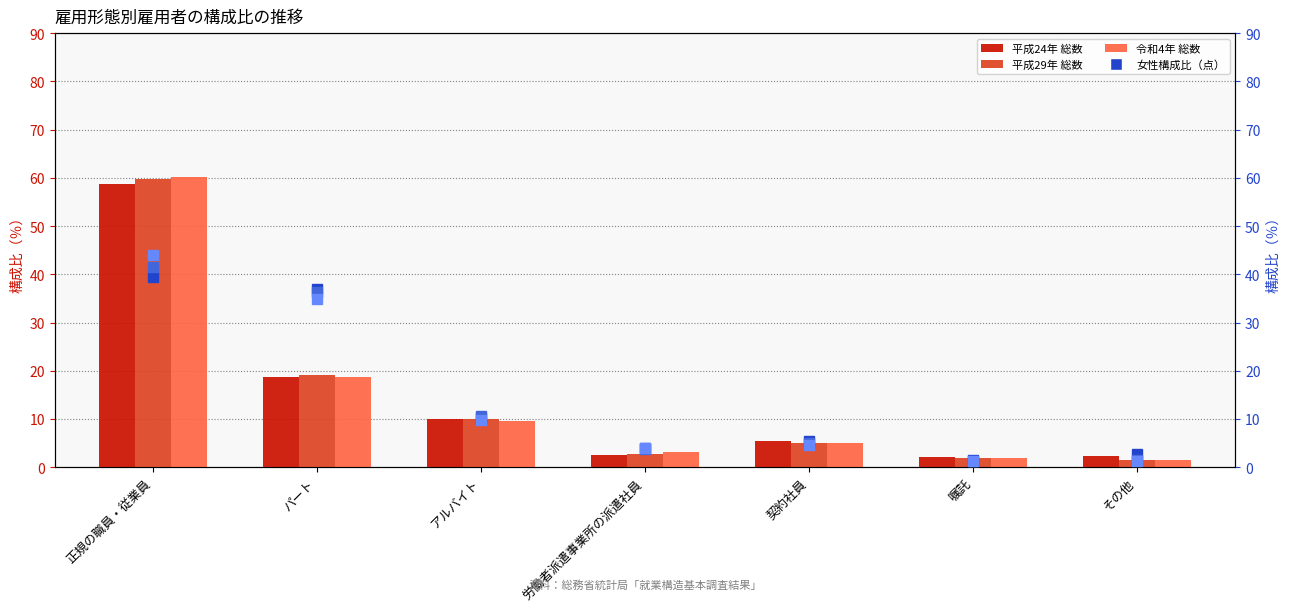

Where does the 平成29年 総数 series first go above 5?

正規の職員・従業員